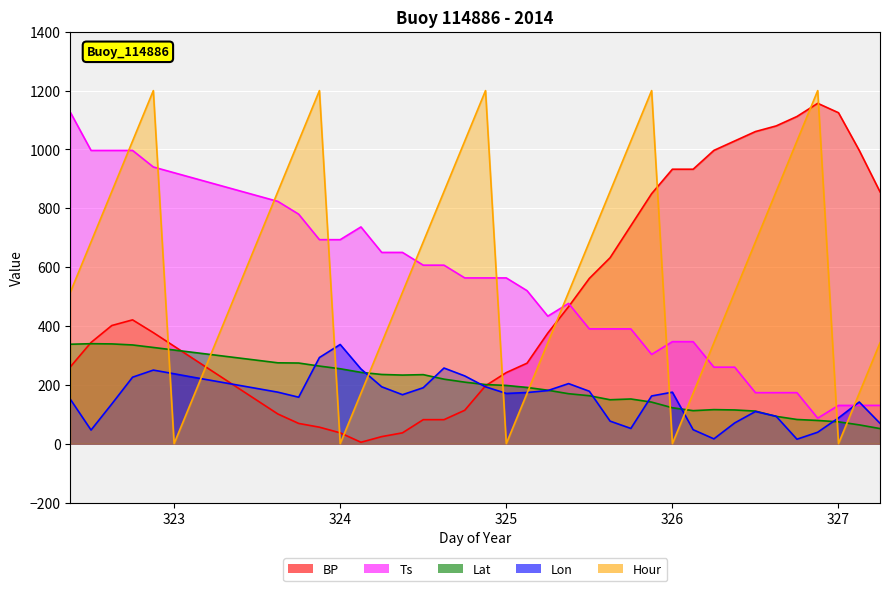

Which category has the highest value across all series?

322.875